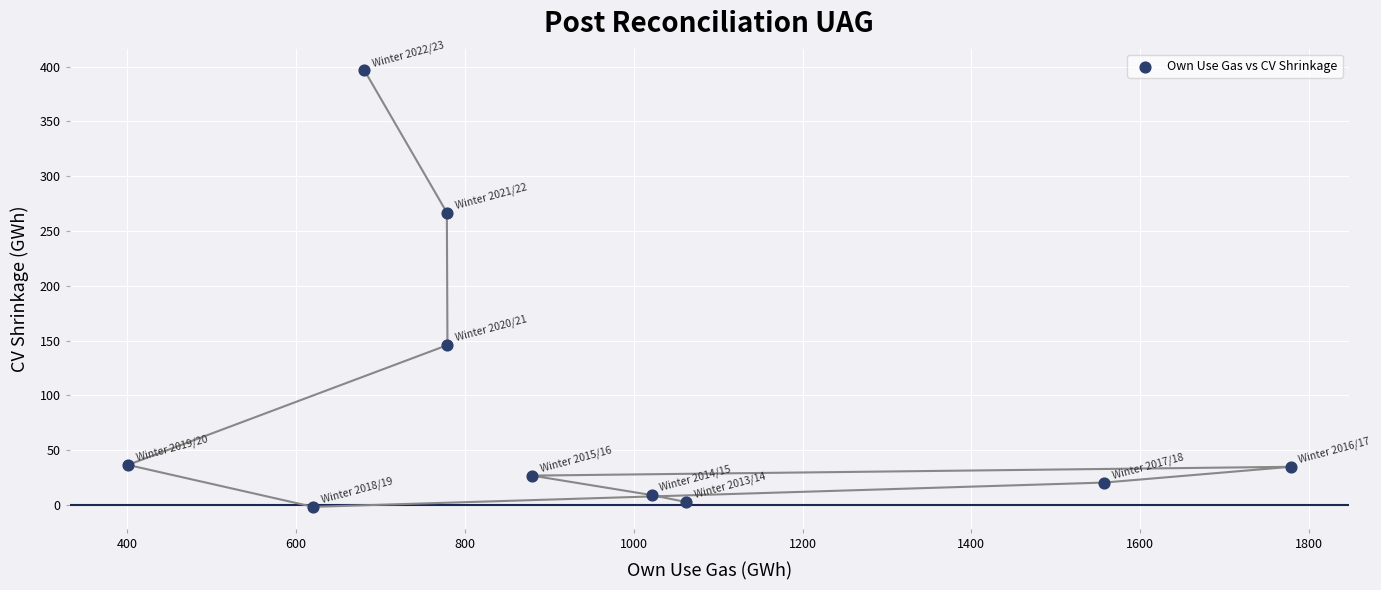

What is the range of Y values (max minus min)?

398.1